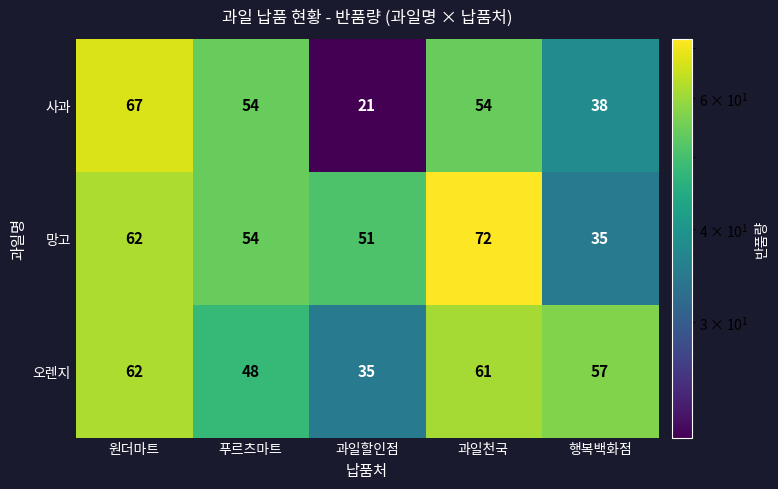

Reading left to right, list all the values displayed in this chart.

사과: 67	54	21	54	38
망고: 62	54	51	72	35
오렌지: 62	48	35	61	57